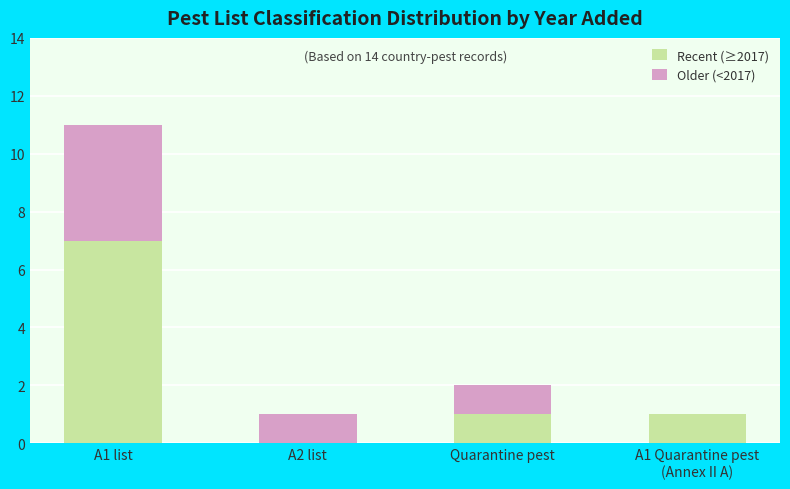

The Recent (≥2017) series shows 1 at Quarantine pest. True or false?

True